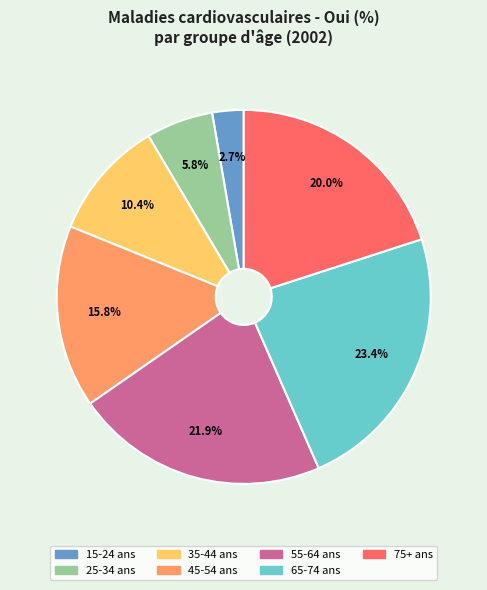

To the nearest percent, what is the difference between the 35-44 ans and 45-54 ans slice percentages?

5%